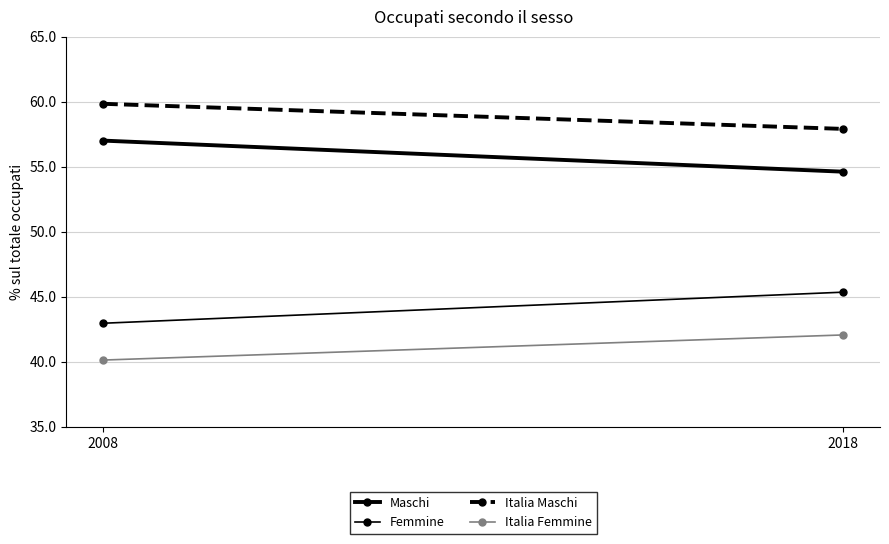

The Femmine series shows 43.0 at 2008. True or false?

True